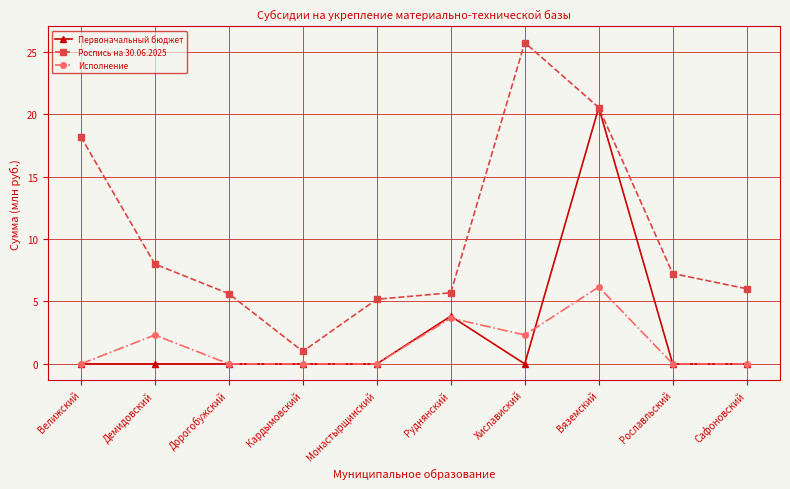

The value of Первоначальный бюджет at Кардымовский is -7.8. True or false?

False